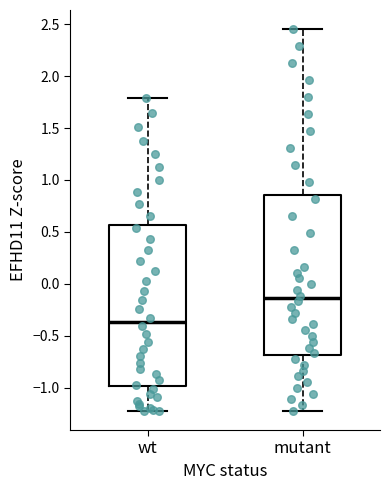

Where is the lower edge of the box for mutant on the y-axis? The values are not printed on the chart, so give them approximately, as read against the axis.

-0.70